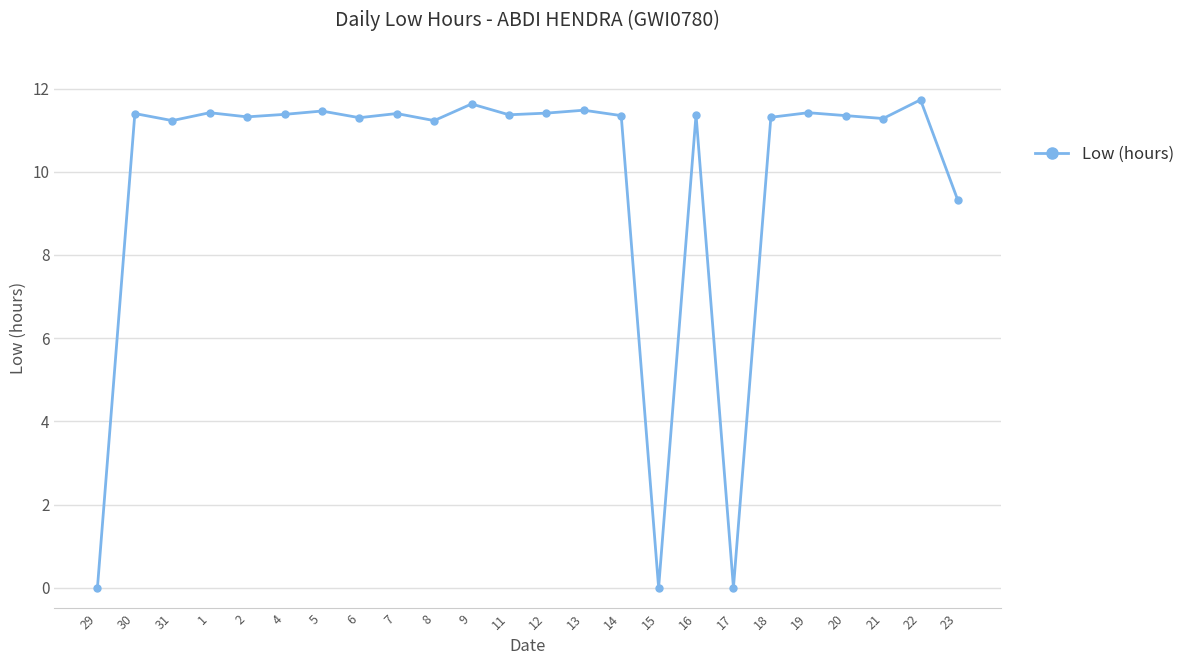

Is this an area chart (filled region under the line)?

No